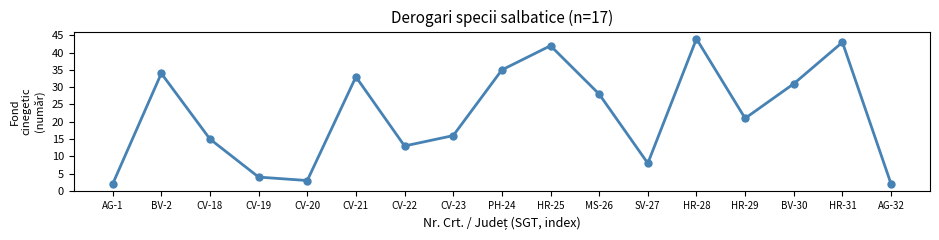

The value at HR-31 is 22. True or false?

False